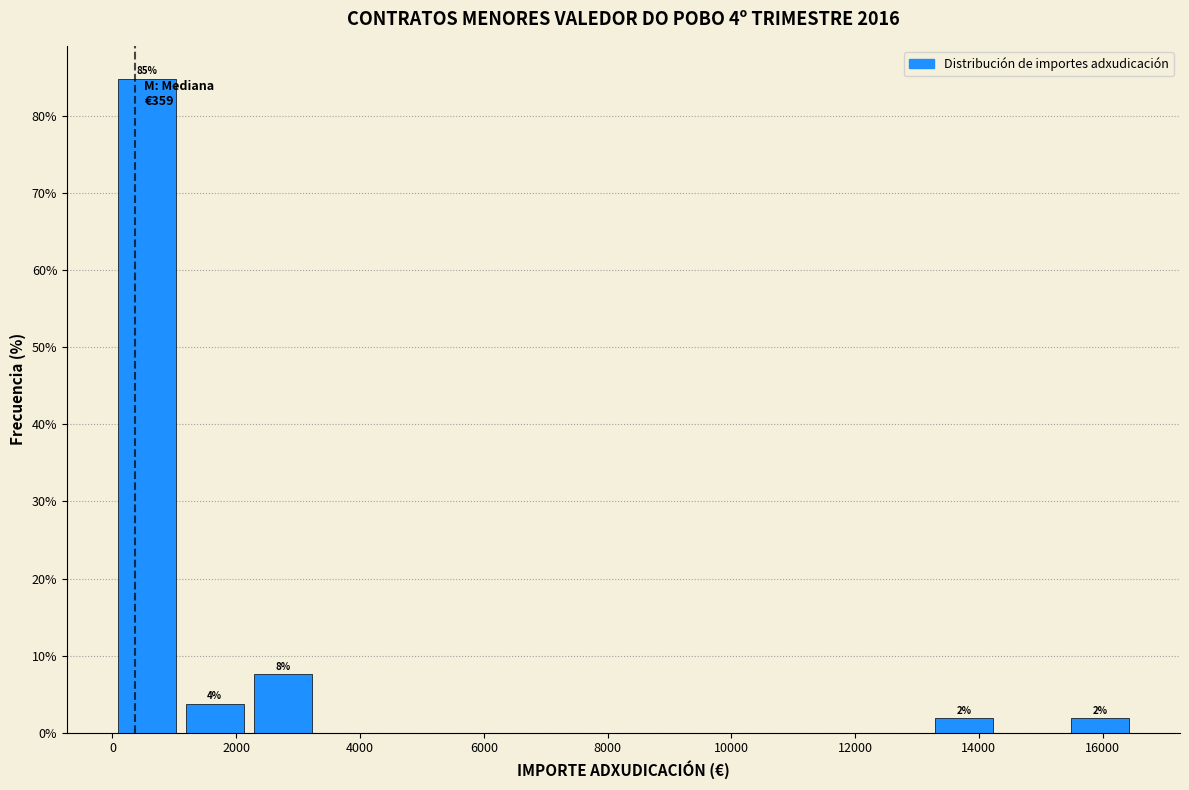

Over which range of the x-axis is the bar tallest?

0 to 1200